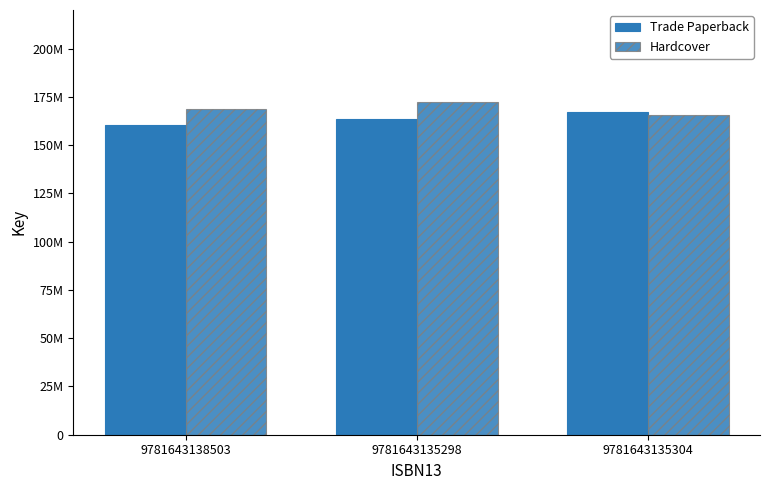

Are the bars grouped side by side (vs. stacked)?

Yes